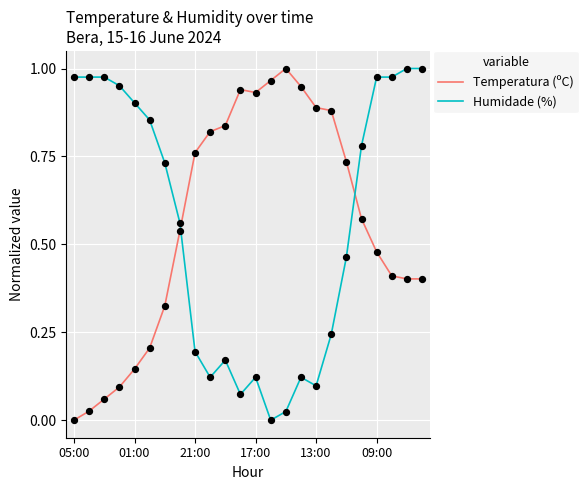

True or false: Humidade (%) and Temperatura (ºC) intersect in this chart.

True